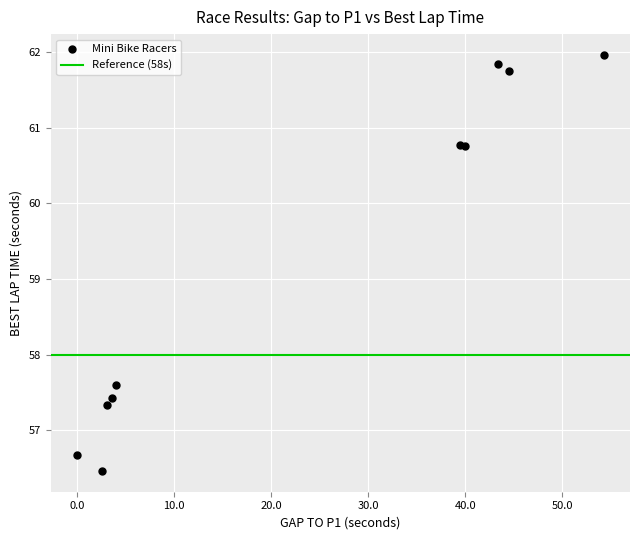

What Y value in the scatter plot is closest to 59?

57.6